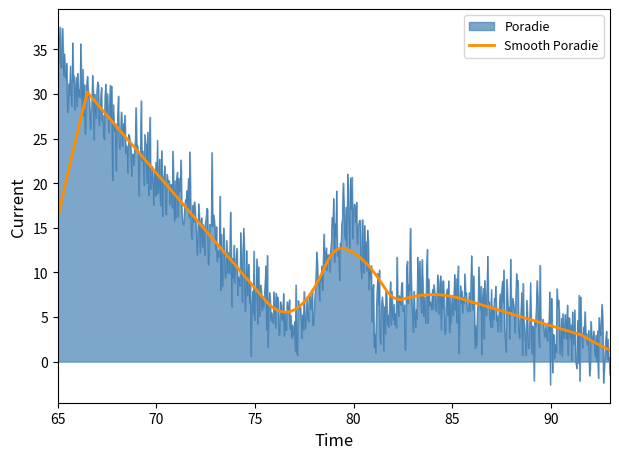

List the series in order of their peak value, lowest first.

Smooth Poradie, Poradie